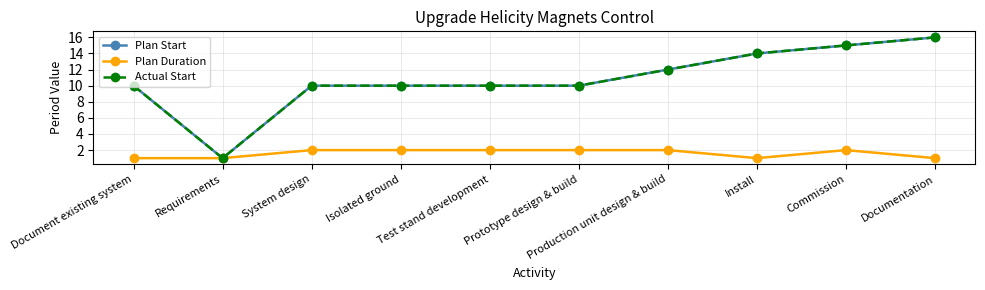

What is the highest value of the Plan Duration series?

2